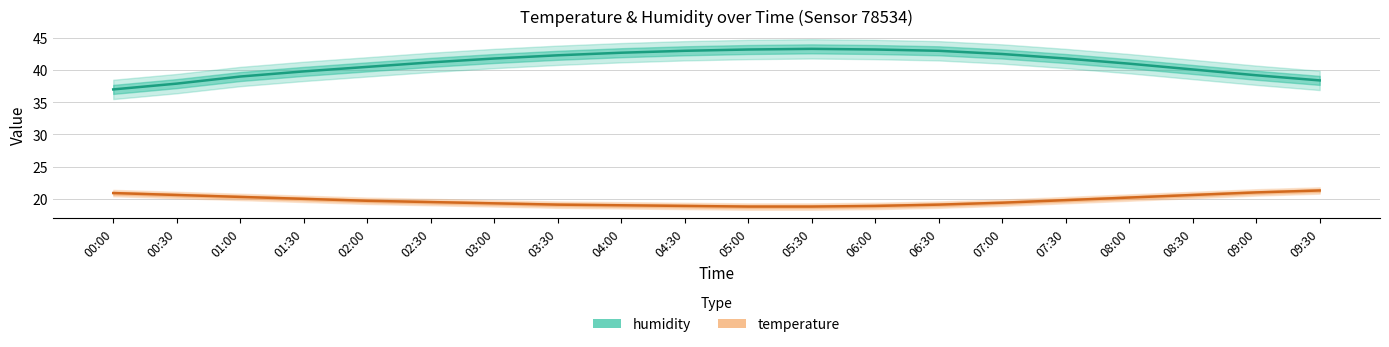

What value does the humidity series have at 09:00?

39.2